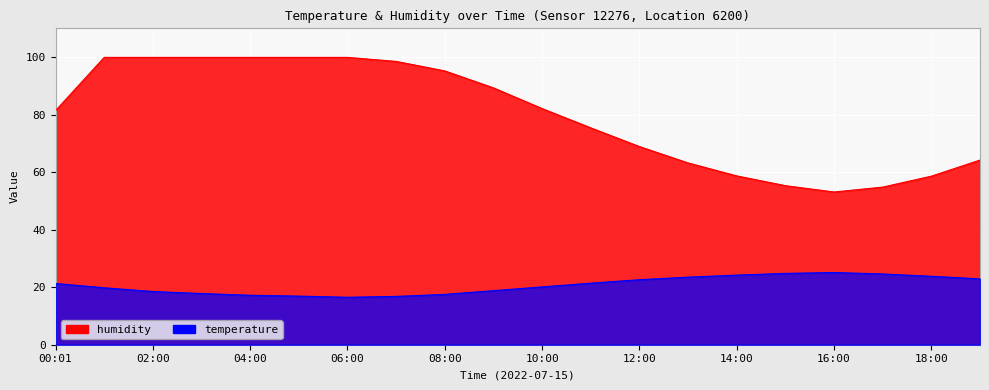

How many distinct data groups are displayed?

2